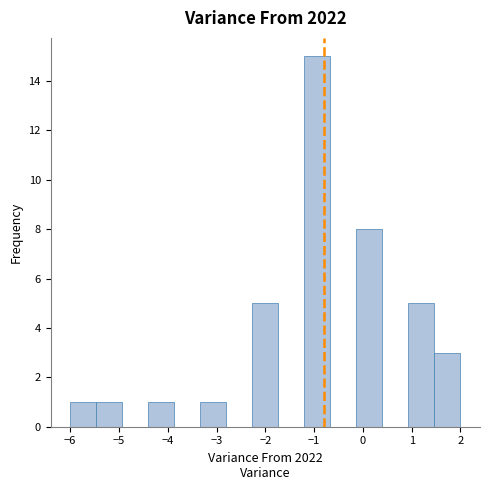

What is the height of the bar covering -3.3 to -2.8 on the x-axis? Neither the bar edges nor the heights are printed on the chart, so give them approximately, as read against the axes.

1